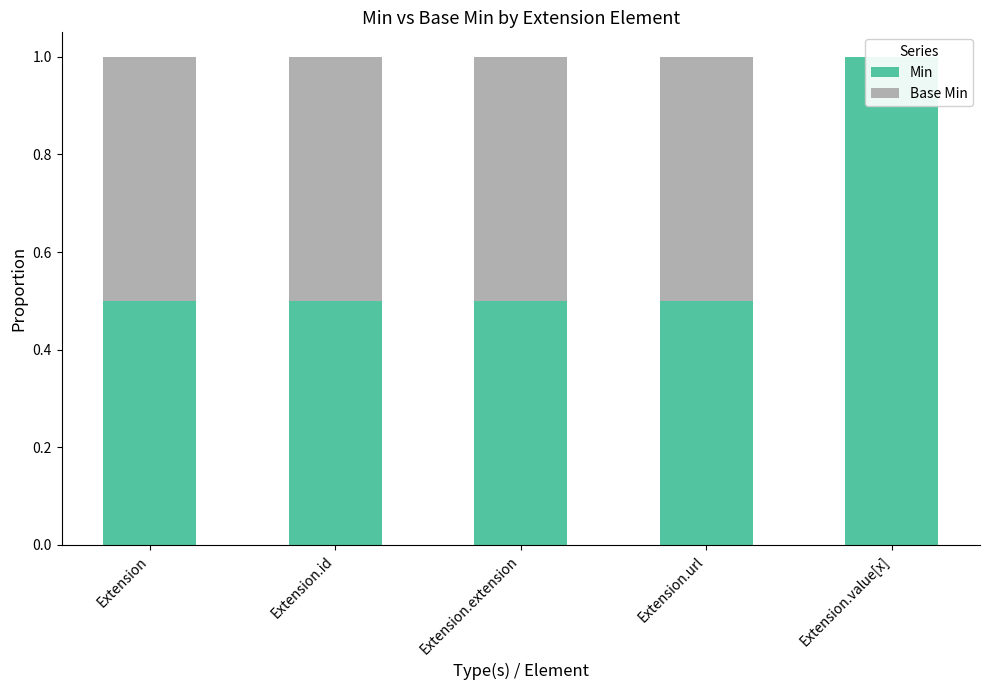

What is the label of the 5th bar from the right?

Extension